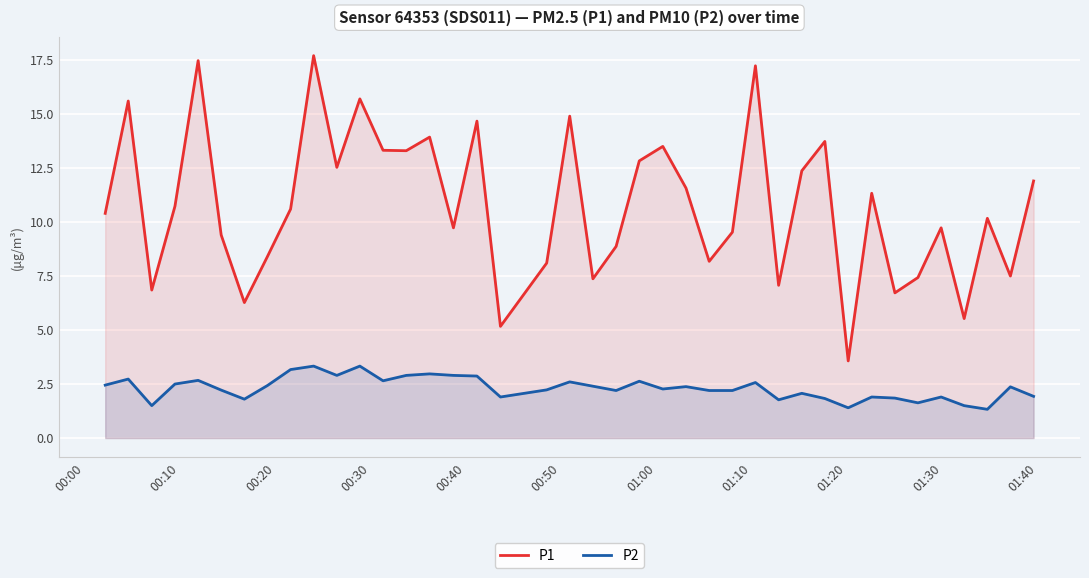

Rank the series by their maximum value, from lowest to highest.

P2, P1